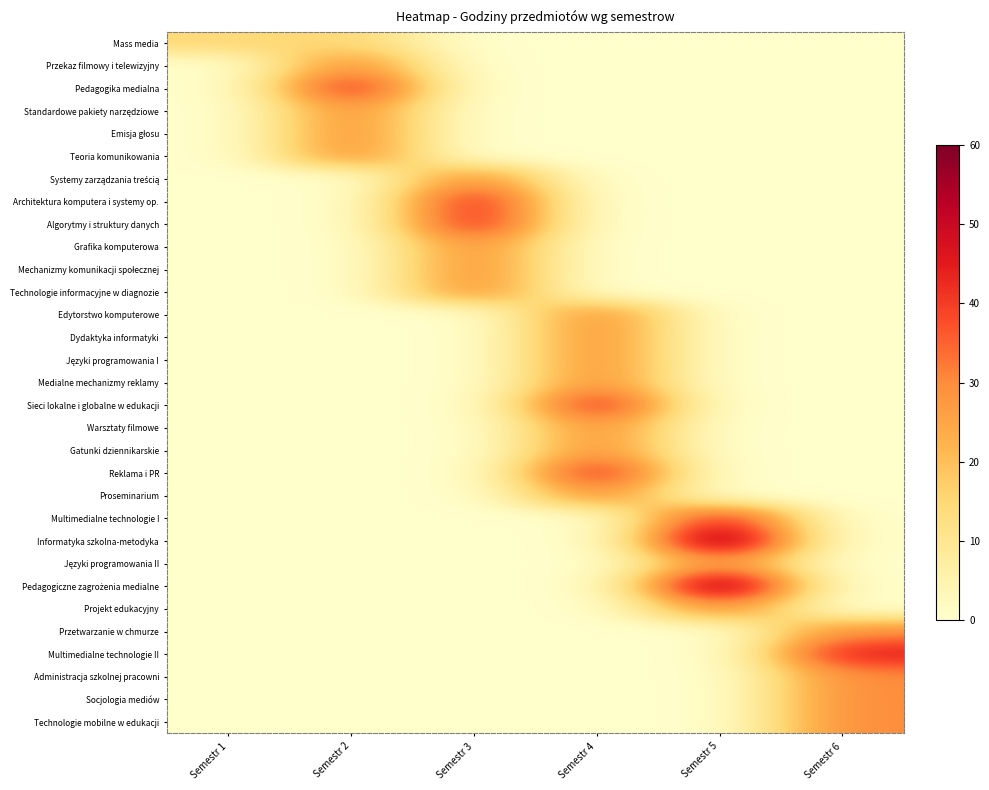

Rank the series by their maximum value, from lowest to highest.

Mass media, Przekaz filmowy i telewizyjny, Standardowe pakiety narzędziowe, Emisja głosu, Teoria komunikowania, Systemy zarządzania treścią, Grafika komputerowa, Mechanizmy komunikacji społecznej, Technologie informacyjne w diagnozie, Edytorstwo komputerowe, Dydaktyka informatyki, Języki programowania I, Medialne mechanizmy reklamy, Warsztaty filmowe, Gatunki dziennikarskie, Proseminarium, Języki programowania II, Projekt edukacyjny, Przetwarzanie w chmurze, Administracja szkolnej pracowni, Socjologia mediów, Technologie mobilne w edukacji, Pedagogika medialna, Architektura komputera i systemy op., Algorytmy i struktury danych, Sieci lokalne i globalne w edukacji, Reklama i PR, Multimedialne technologie I, Multimedialne technologie II, Informatyka szkolna-metodyka, Pedagogiczne zagrożenia medialne